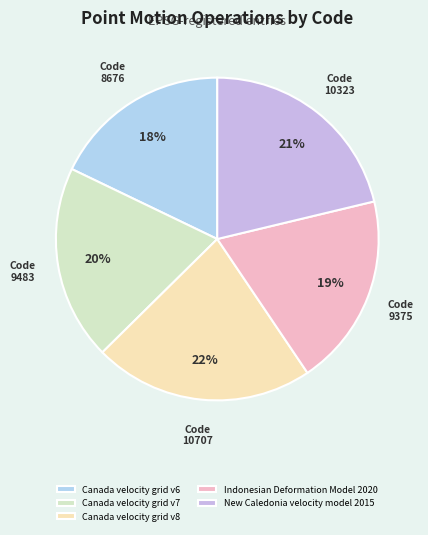

What is the change in value from Canada velocity grid v7 to New Caledonia velocity model 2015?

+840